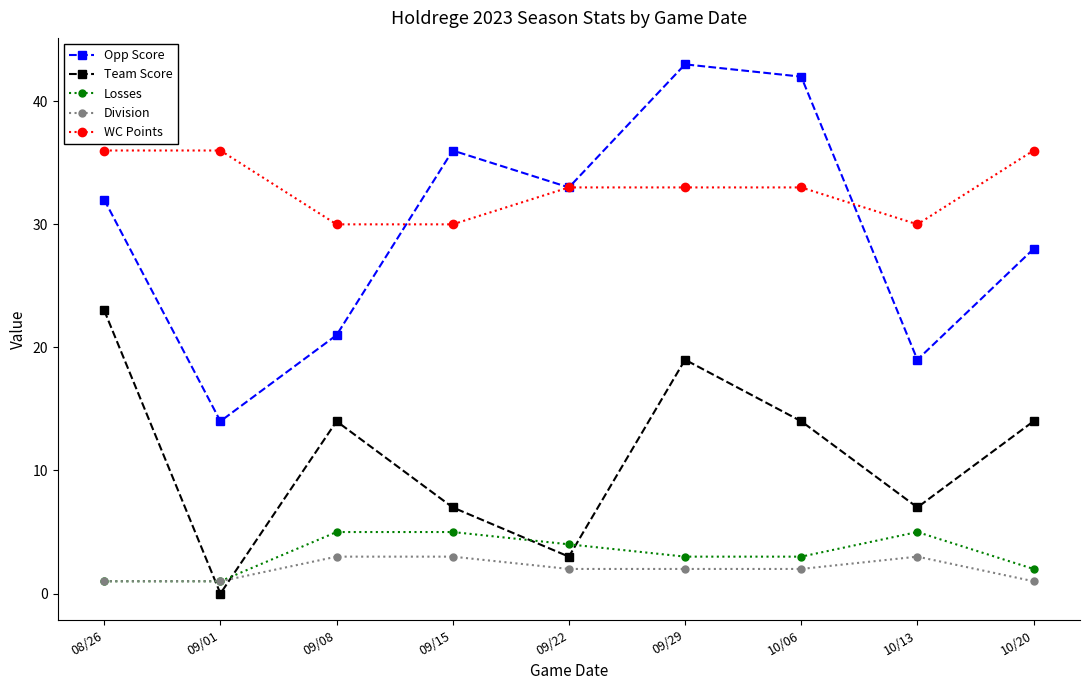

Which category has the highest value in the Opp Score series?

09/29